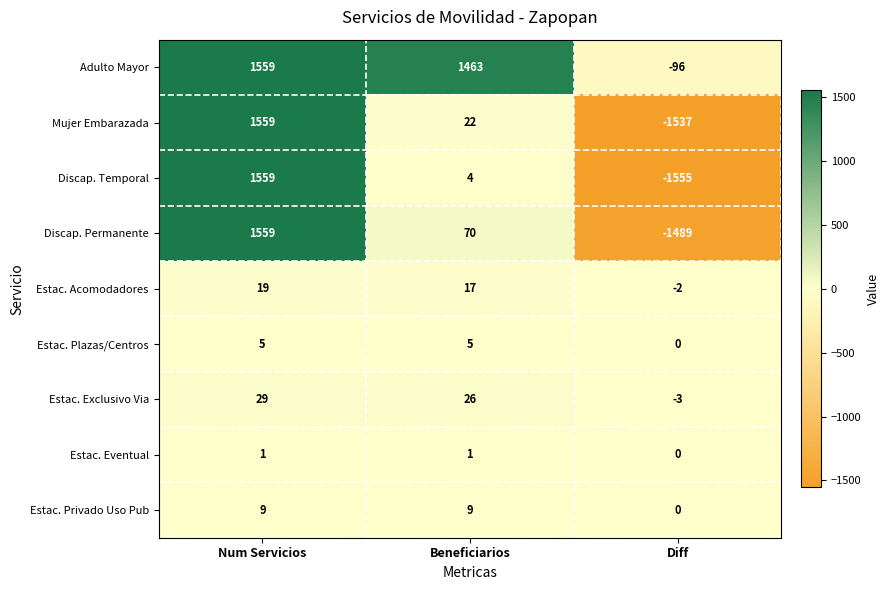

List the labels in order of Discap. Permanente value, largest first.

Num Servicios, Beneficiarios, Diff